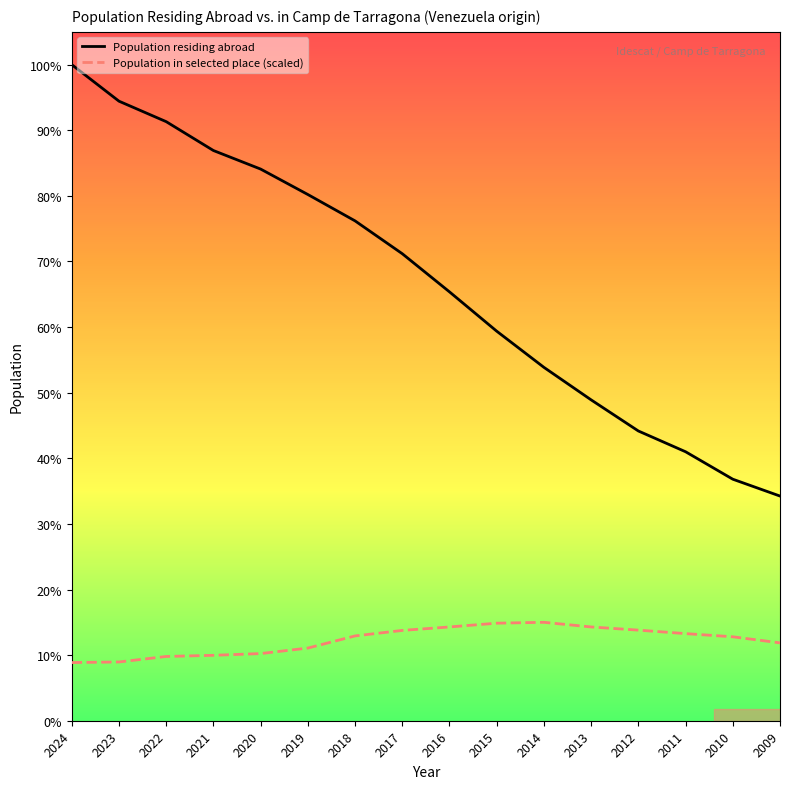

Which label corresponds to the smallest value in the chart?

2024